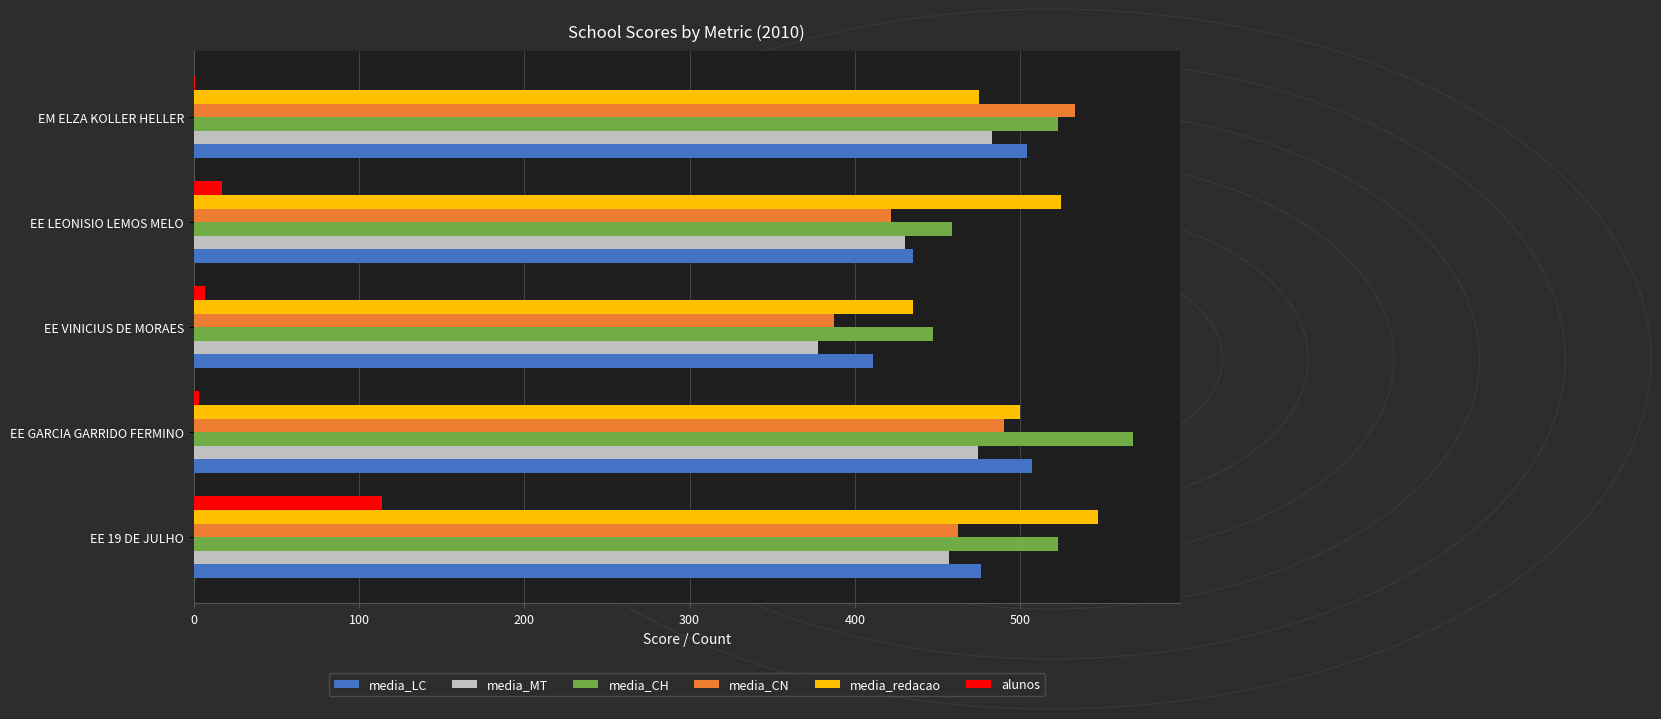

The value of media_CH at EE LEONISIO LEMOS MELO is 458.9. True or false?

True